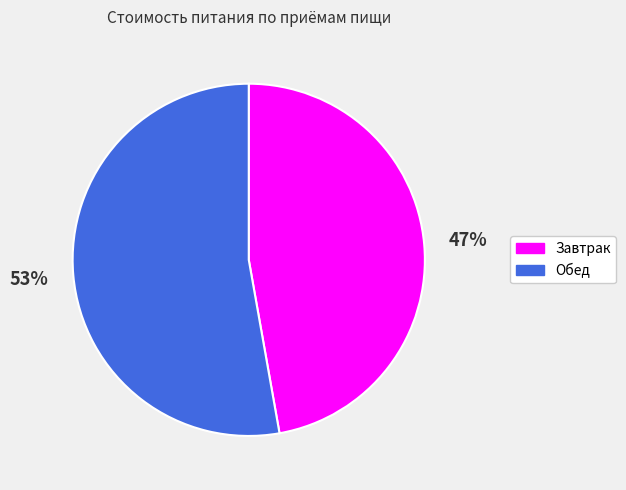

Count the number of slices in the pie.

2